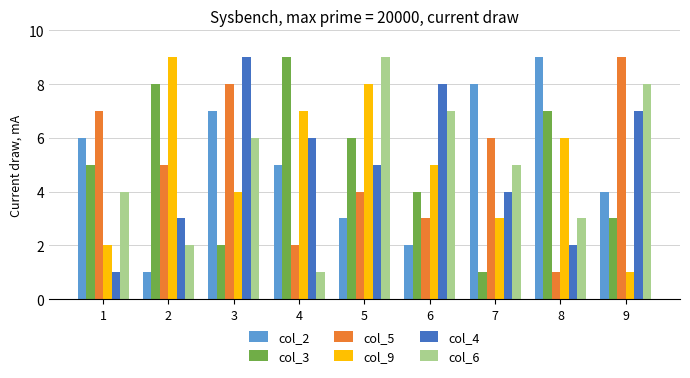

True or false: col_2 has a value of 7 at 3.

True